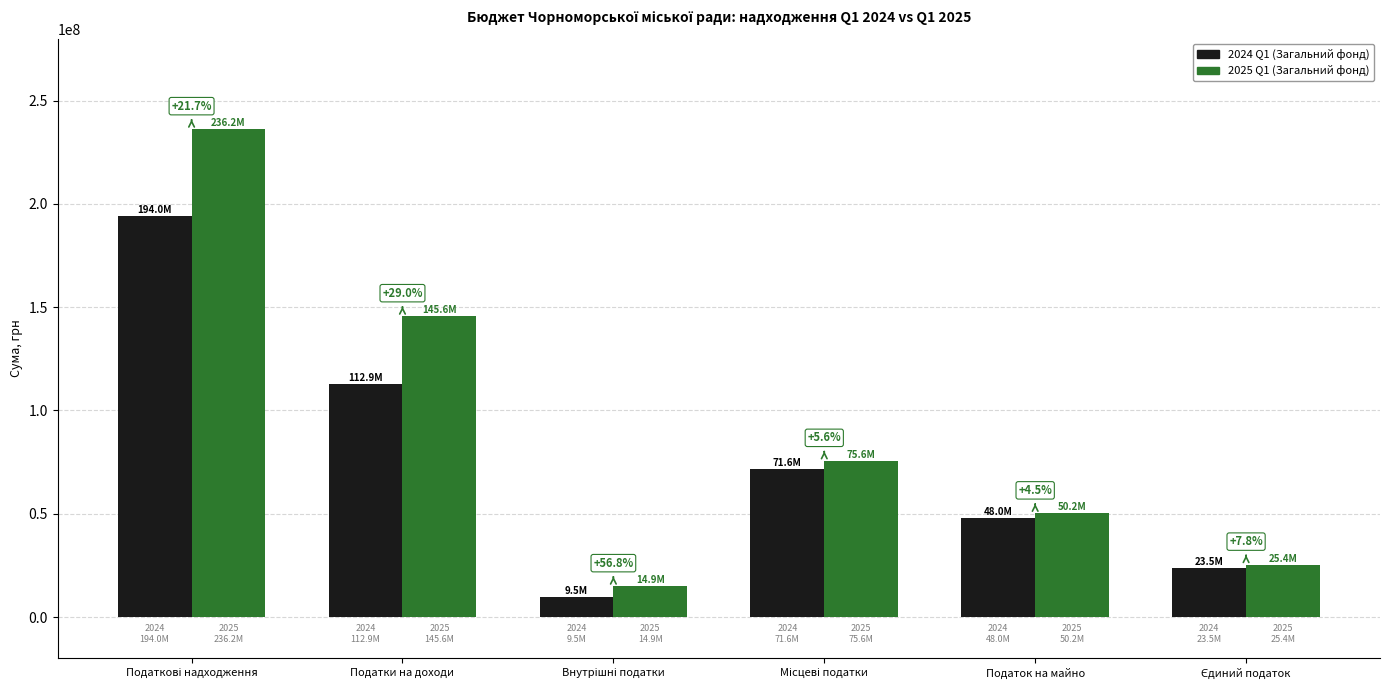

List the labels in order of 2025 Q1 (Загальний фонд) value, largest first.

Податкові надходження, Податки на доходи, Місцеві податки, Податок на майно, Єдиний податок, Внутрішні податки